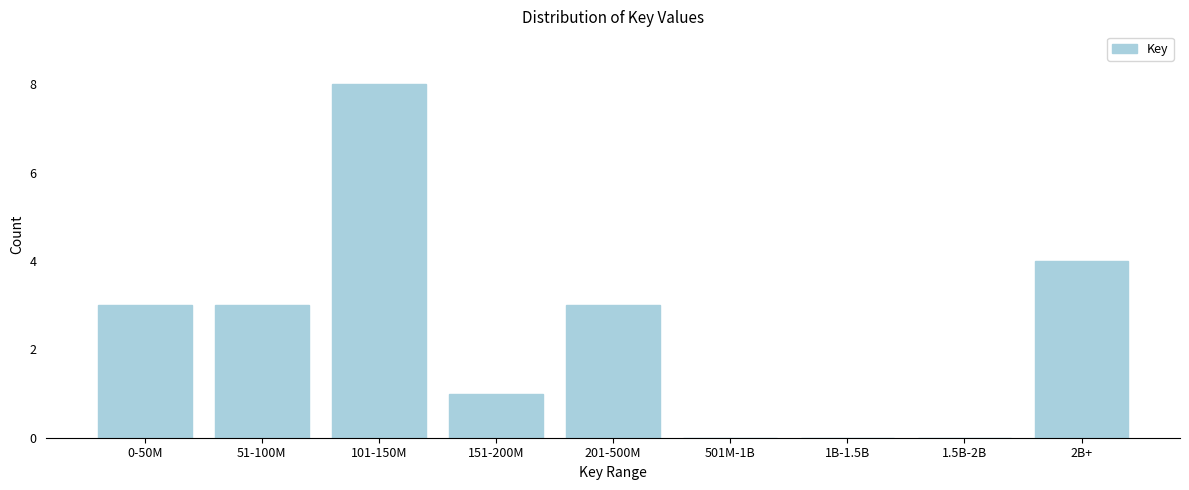

Reading left to right, what are all the values shown in this chart?

0-50M=3	51-100M=3	101-150M=8	151-200M=1	201-500M=3	501M-1B=0	1B-1.5B=0	1.5B-2B=0	2B+=4